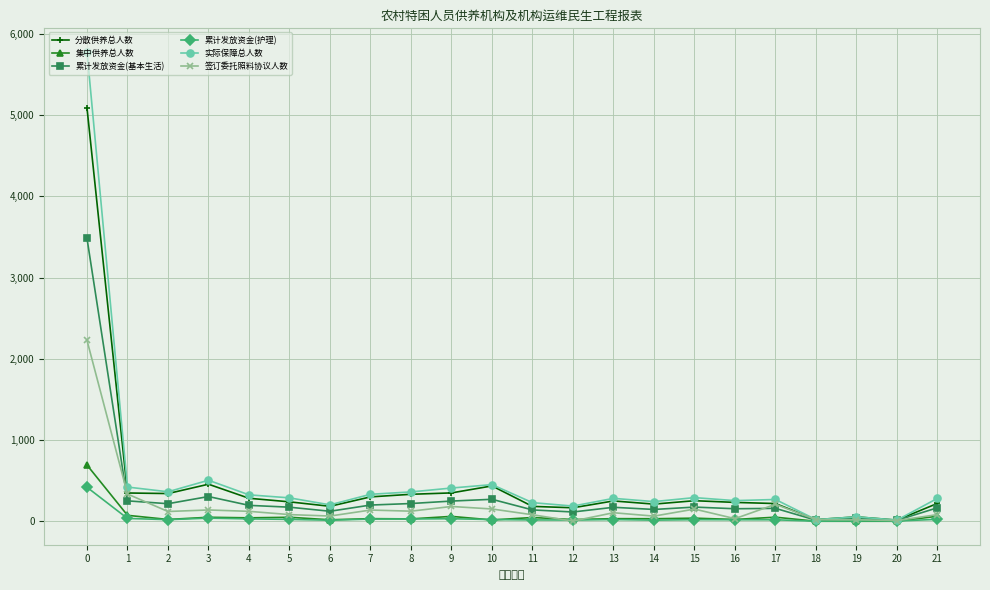

What is the greatest value displayed?

5780.0